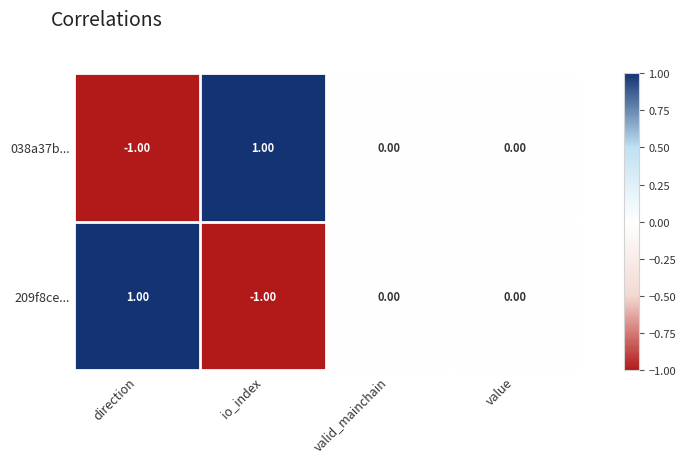

How many negative values does the 209f8ce... series have?

1